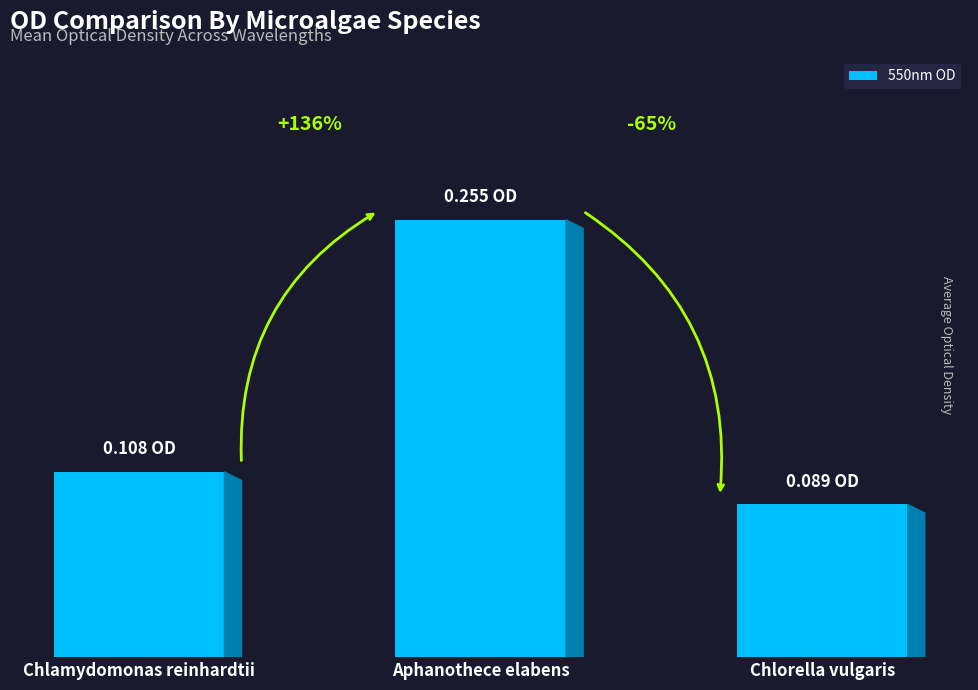

Are the bars horizontal?

No